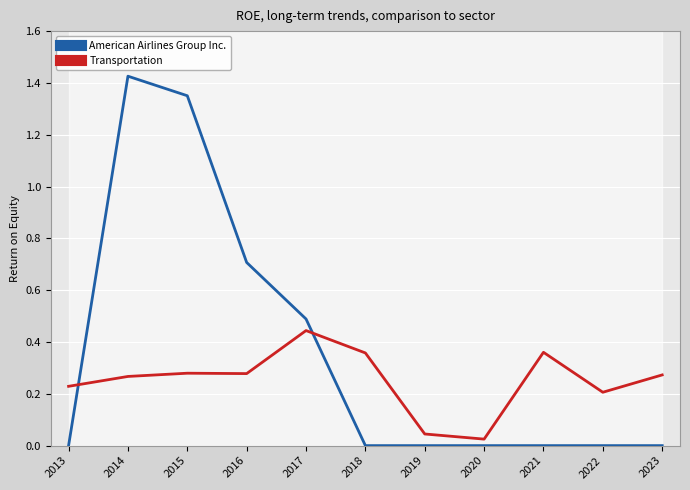

After their last crossing, which series has the higher values: American Airlines Group Inc. or Transportation?

Transportation